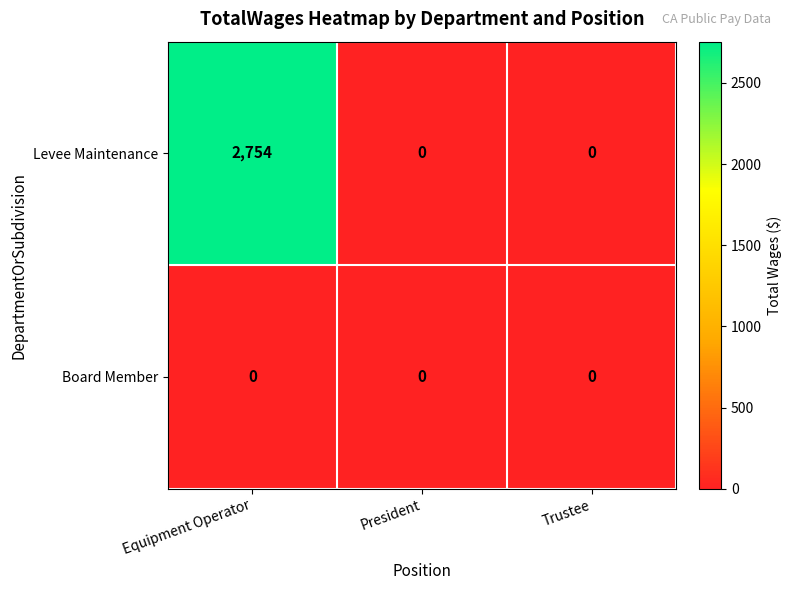

Which series has the largest total across all categories?

Levee Maintenance